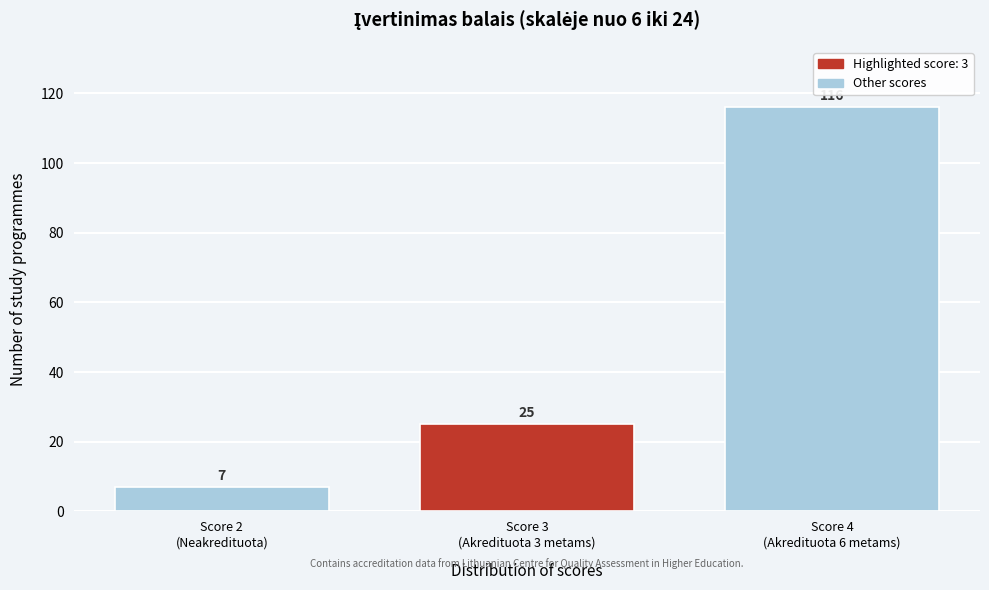

Reading left to right, extract all data points from this chart.

7	25	116